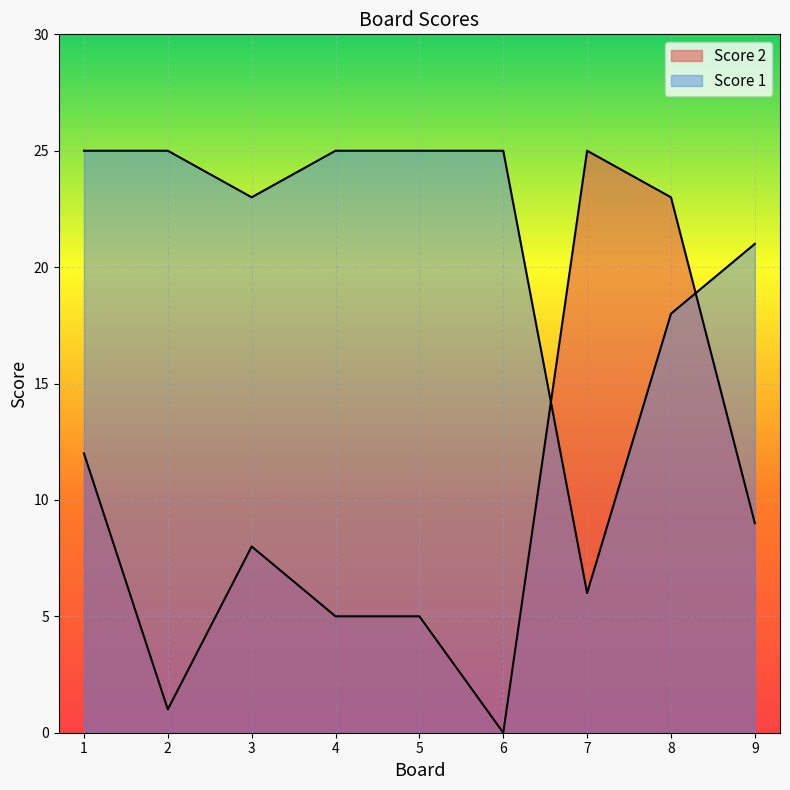

Where is the first local maximum for Score 2?

3